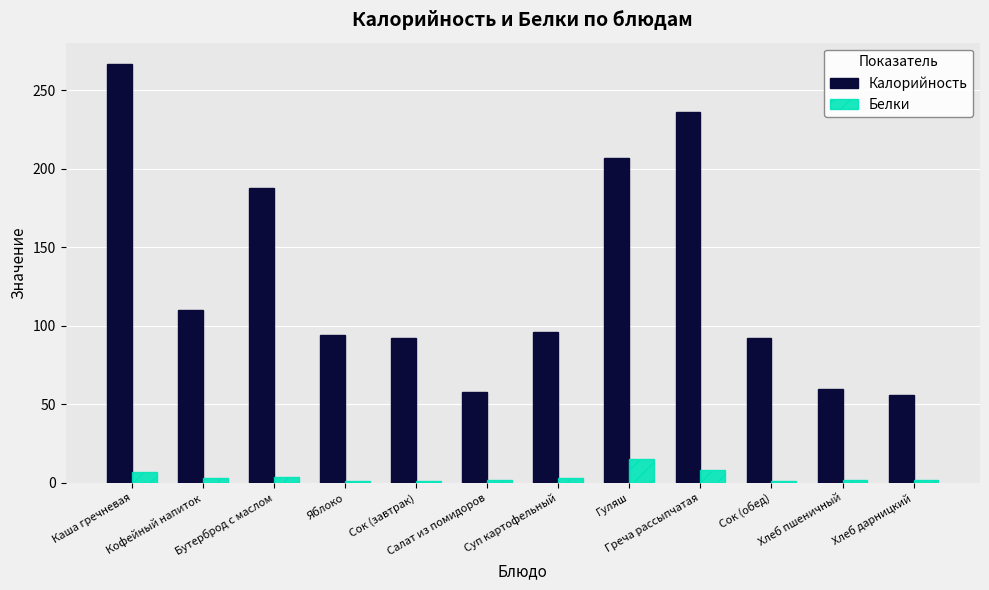

How many categories are shown in the chart?

12